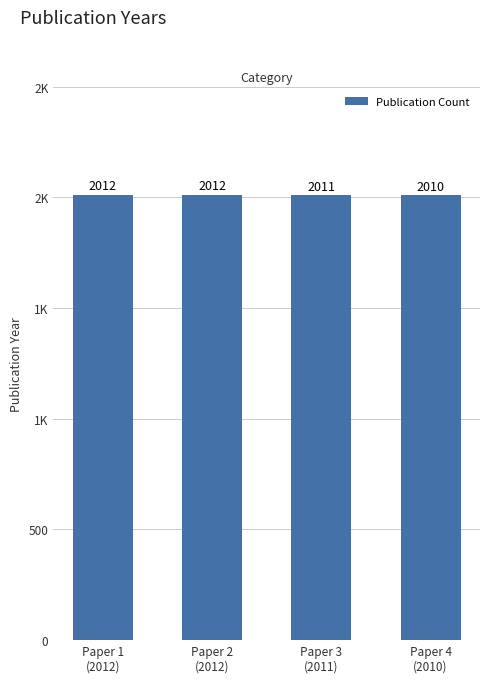

True or false: the data shows 487 at Paper 1
(2012).

False